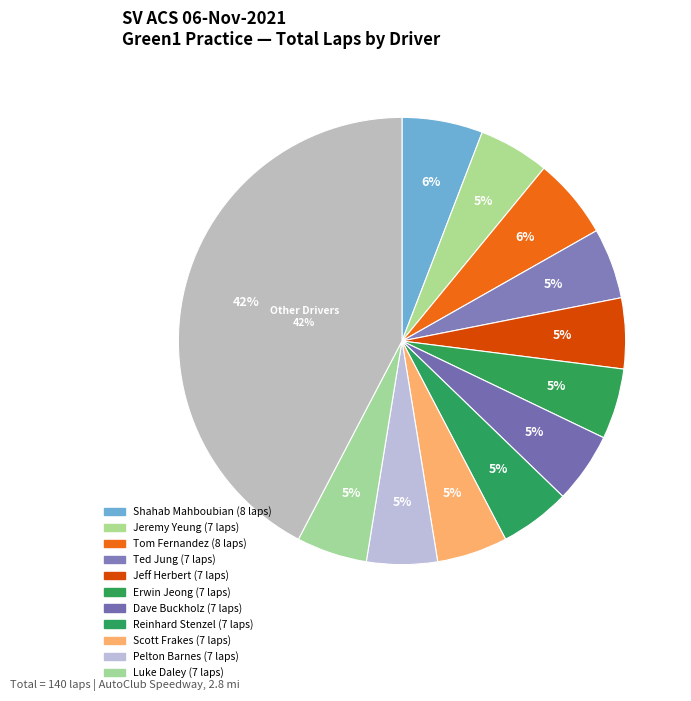

To the nearest percent, what percentage of the pie is Chris Mora?

1%